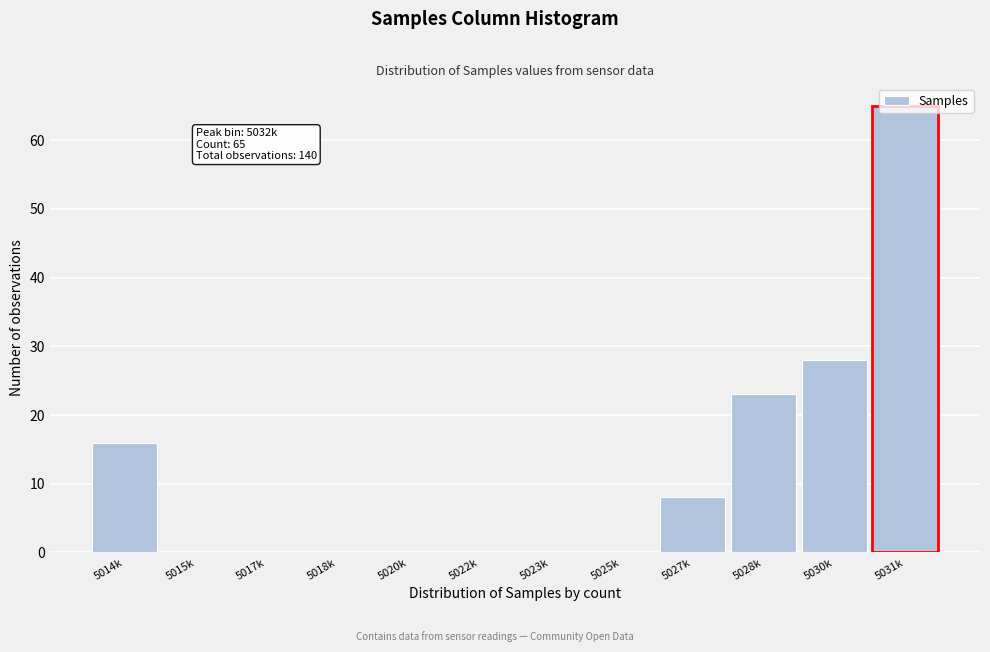

Which label corresponds to the largest value in the chart?

5031k